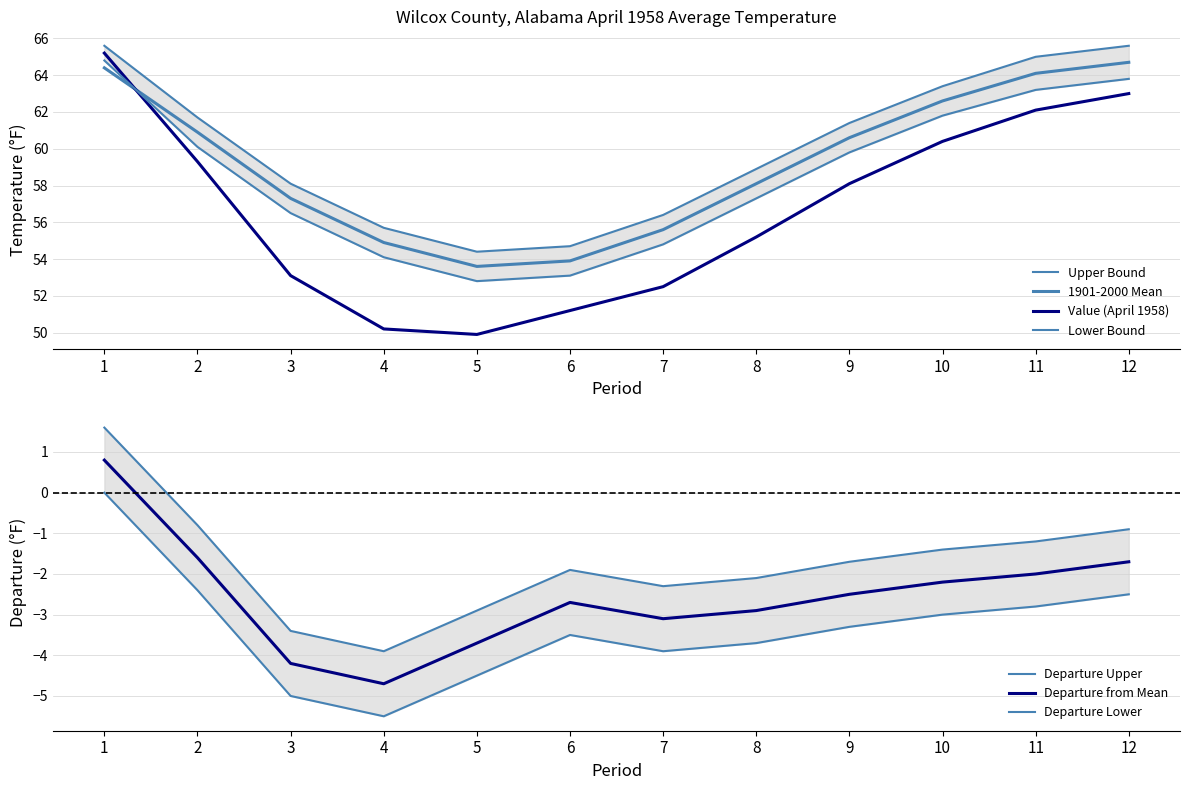

Does the chart display data point markers on the line(s)?

No